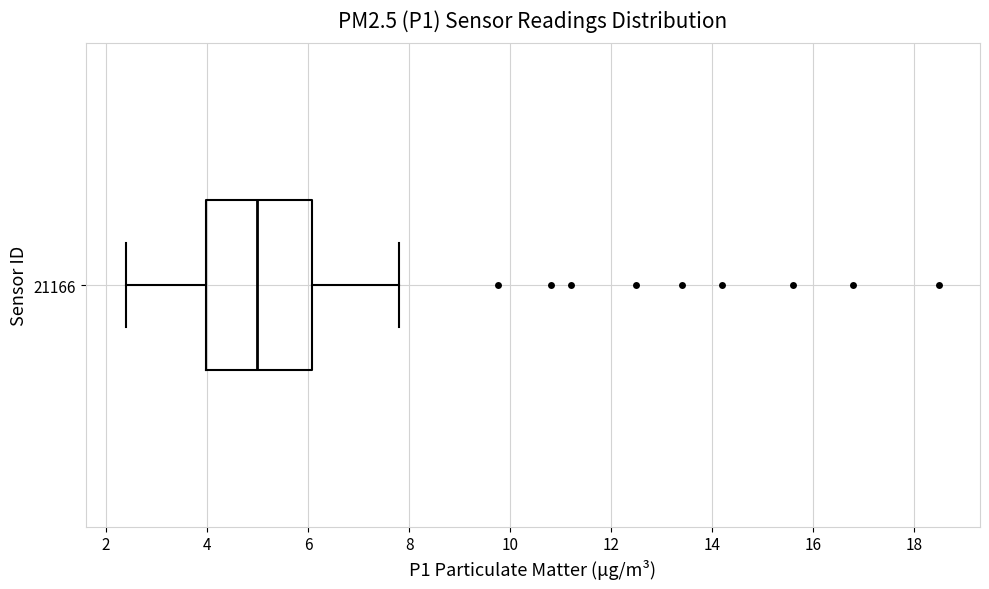

Read this box plot against the x-axis: the position of the median line, the range covered by the box, and the ends of both whiskers. The values are not printed on the chart, so give them approximately, as read against the axis.

median 5.0, box 4.0 to 6.0, whiskers 2.4 to 7.8